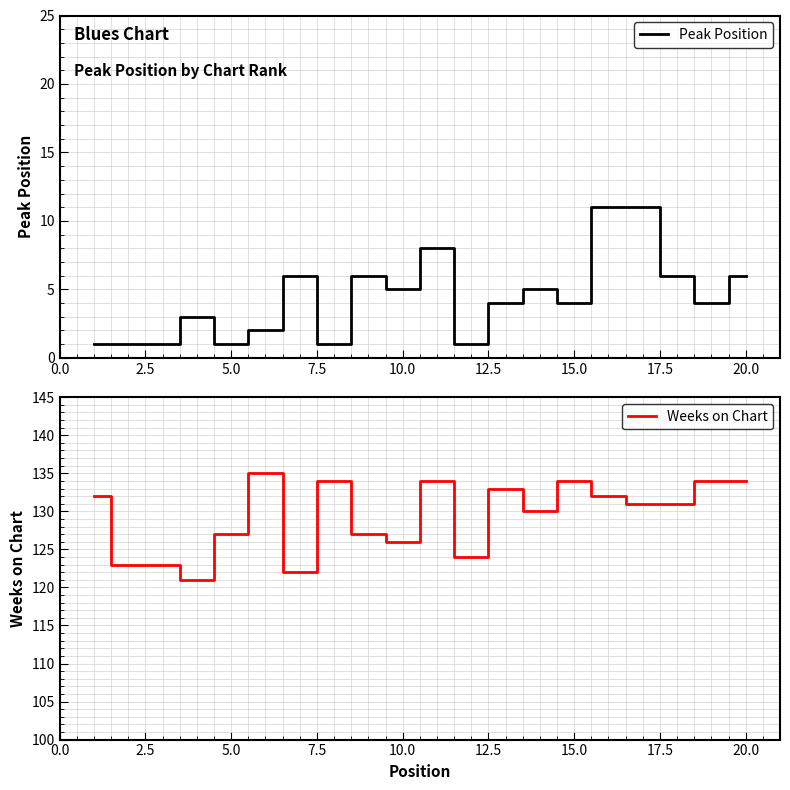

What position from the left is 0.0?

1